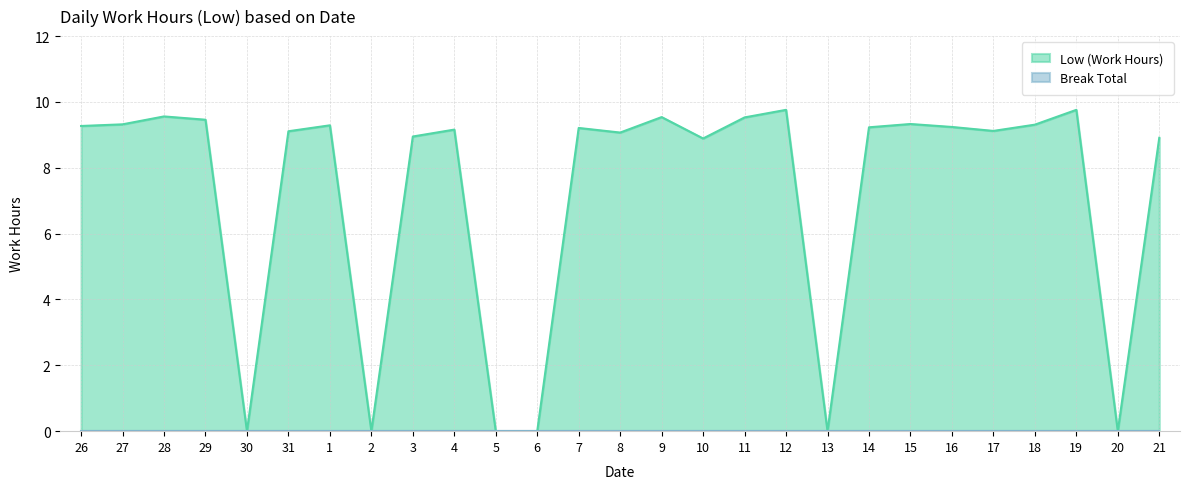

Which has a higher value, 9 or 16?

9